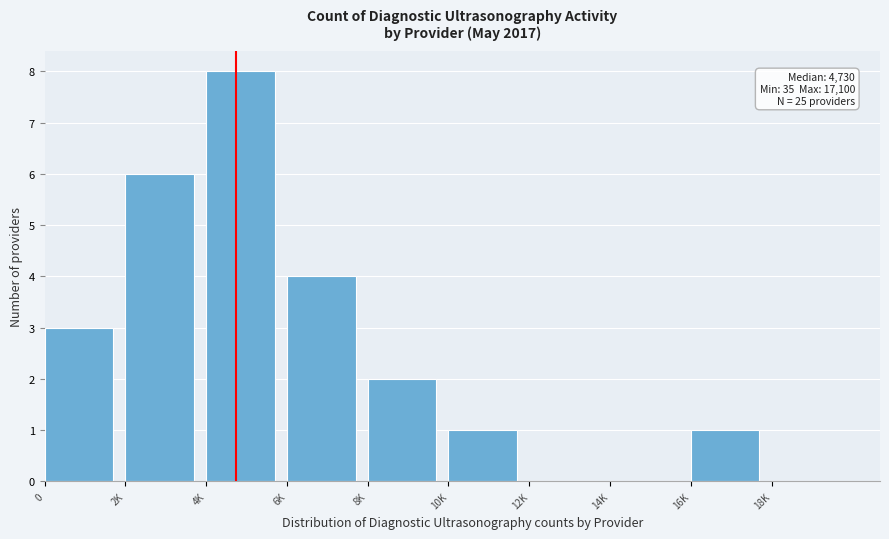

Reading right to left, what are all the values shown in this chart?

18K=0	16K=1	14K=0	12K=0	10K=1	8K=2	6K=4	4K=8	2K=6	0=3